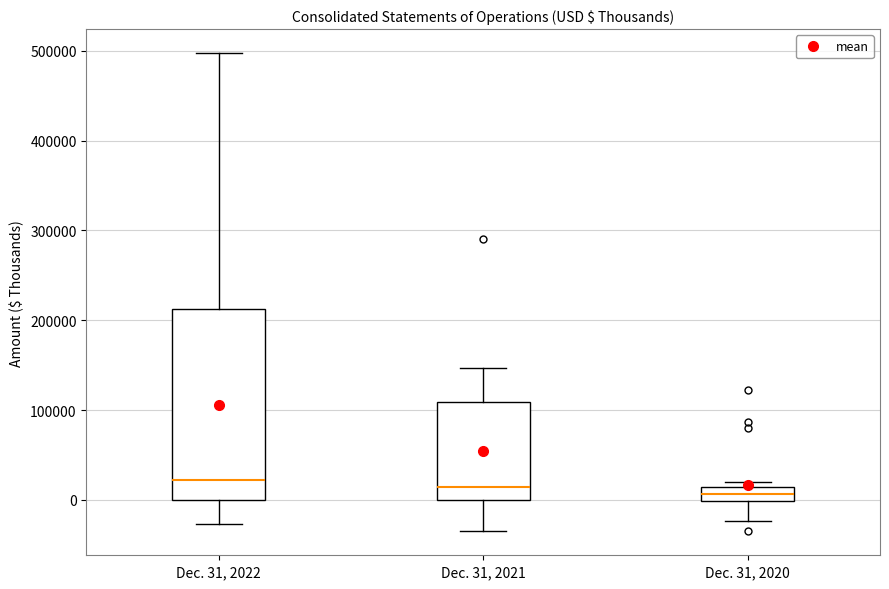

Reading left to right, read every box against the y-axis: the position of its median line, the range the box covers, and the ends of its whiskers. The values are not printed on the chart, so give them approximately, as read against the axis.

Dec. 31, 2022: median 20000, box 0 to 210000, whiskers -30000 to 500000
Dec. 31, 2021: median 10000, box 0 to 110000, whiskers -30000 to 150000
Dec. 31, 2020: median 10000 (inside the box), box 0 to 10000, whiskers -20000 to 20000